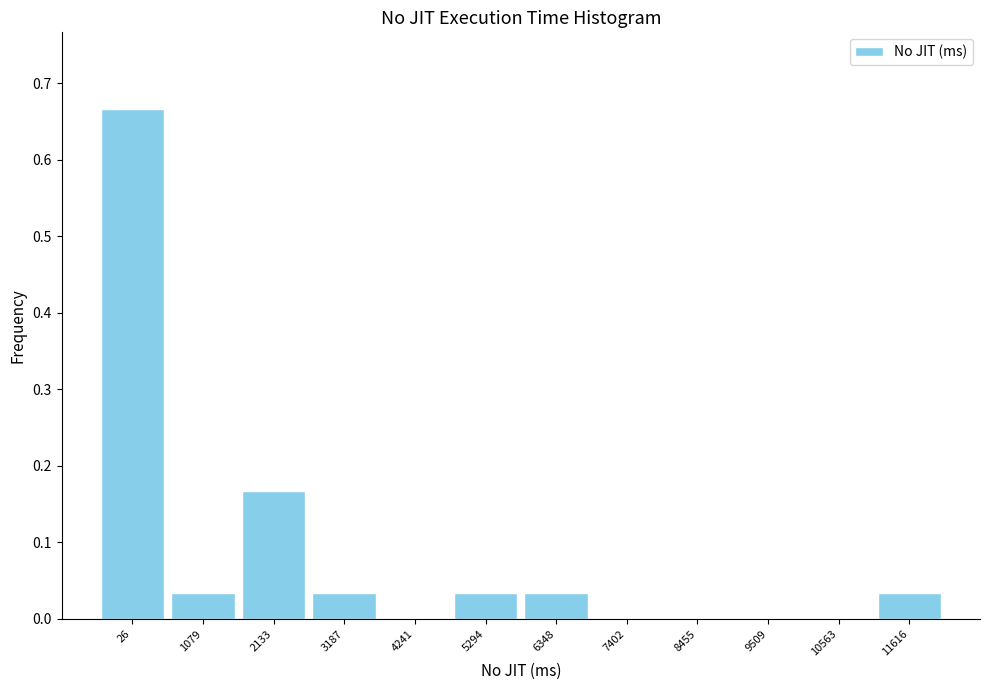

At which category does the chart reach its peak across all series?

26